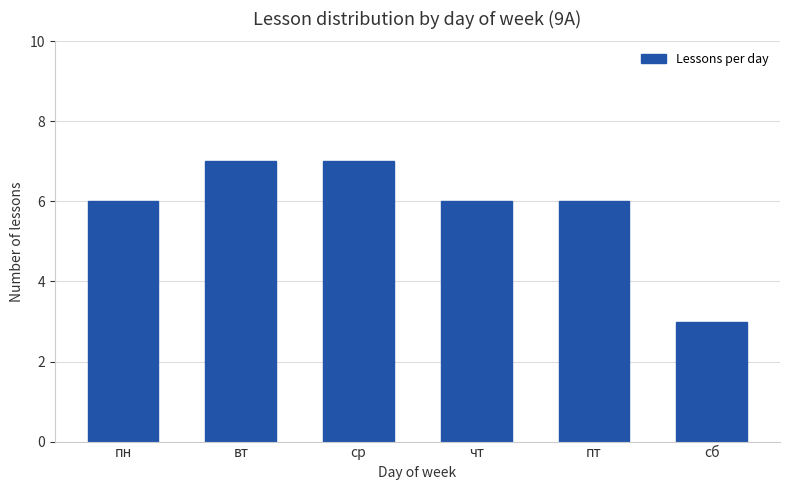

Count the values in the range 6 to 7.

5